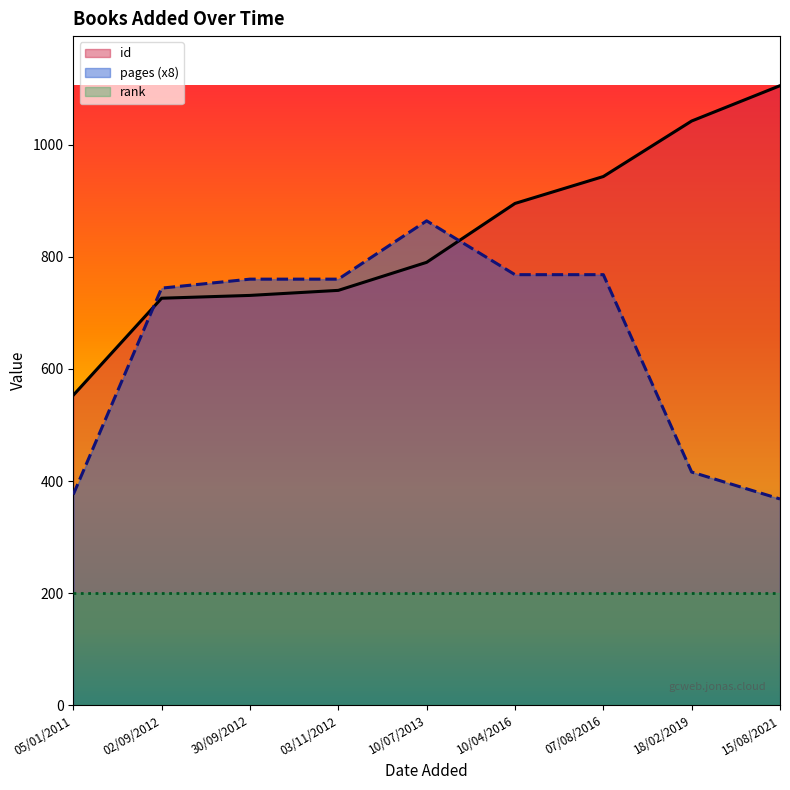

At which label does pages reach its minimum?

15/08/2021